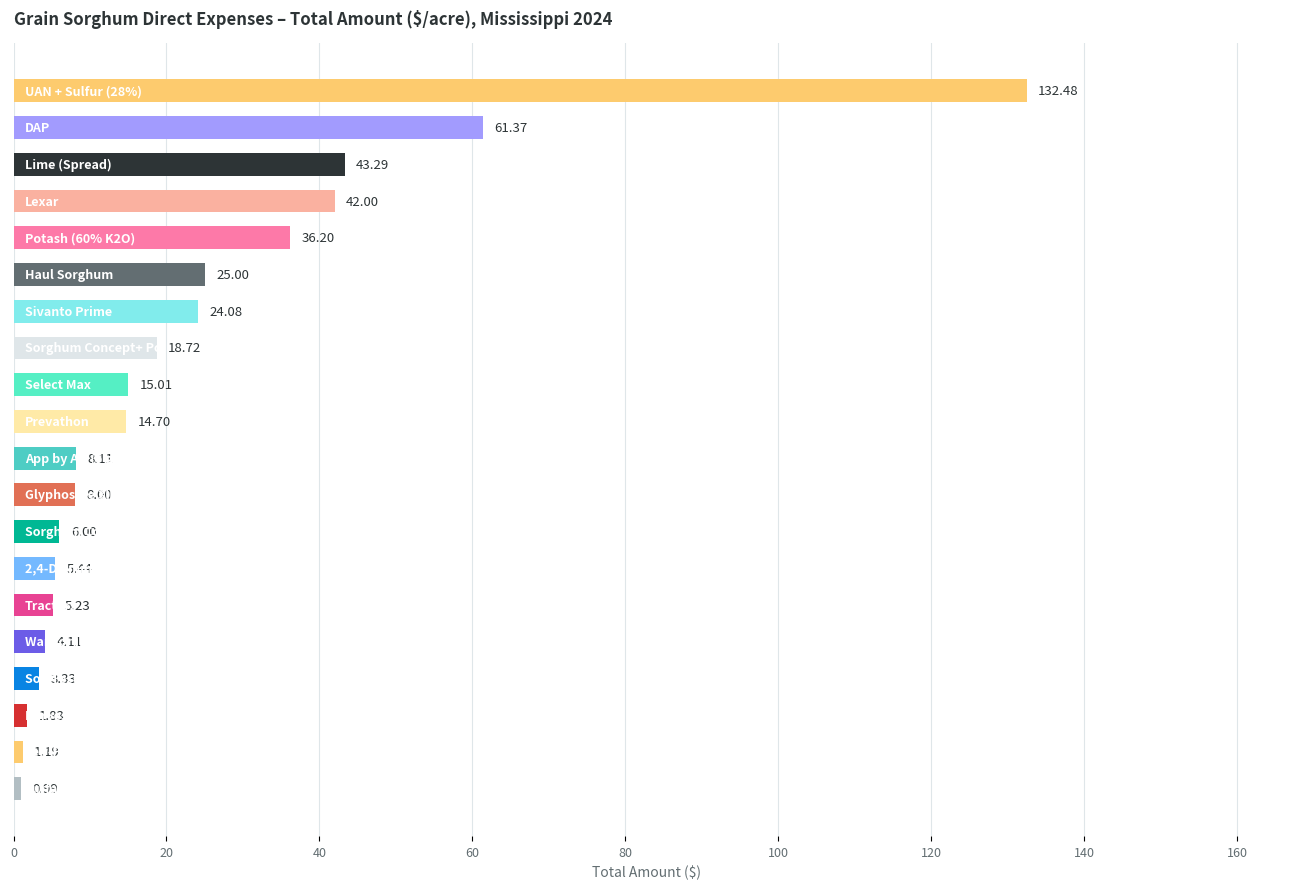

How many categories are shown in the chart?

20